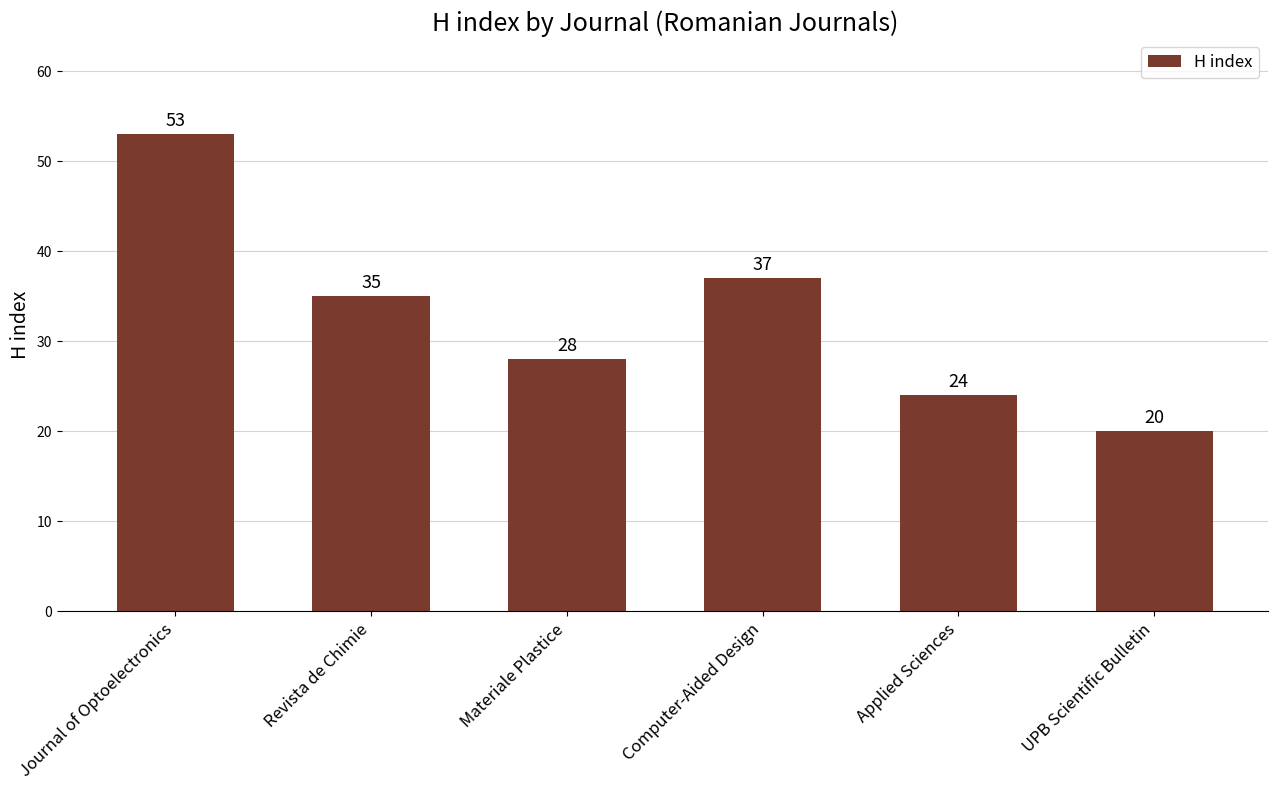

Does the chart contain any negative values?

No